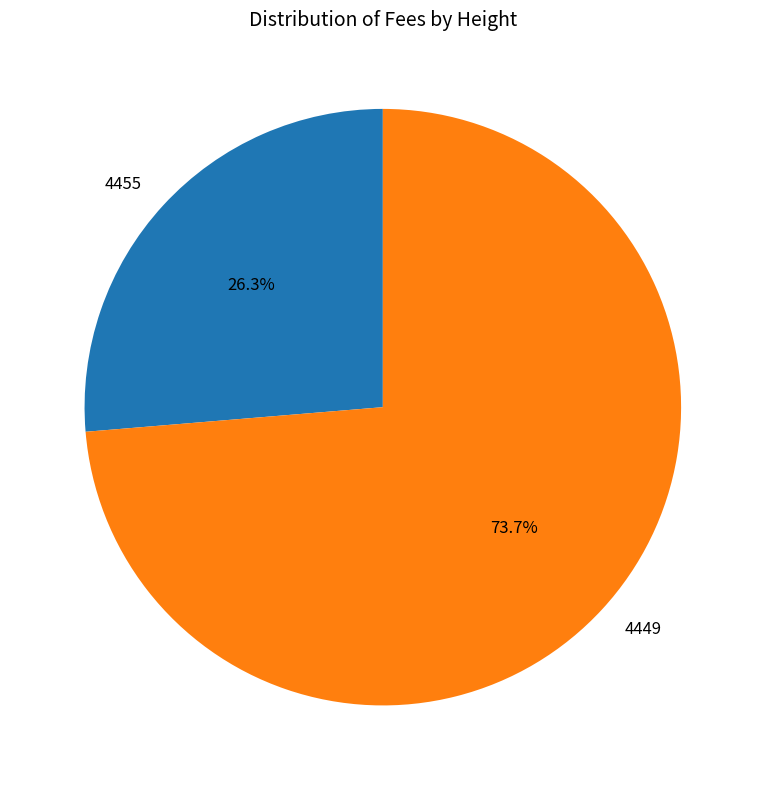

Does 4455 represent more than half of the total?

No